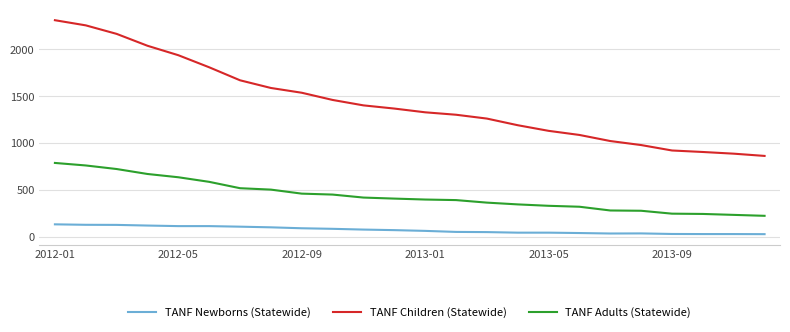

Rank the series by their average value, from highest to lowest.

TANF Children (Statewide), TANF Adults (Statewide), TANF Newborns (Statewide)